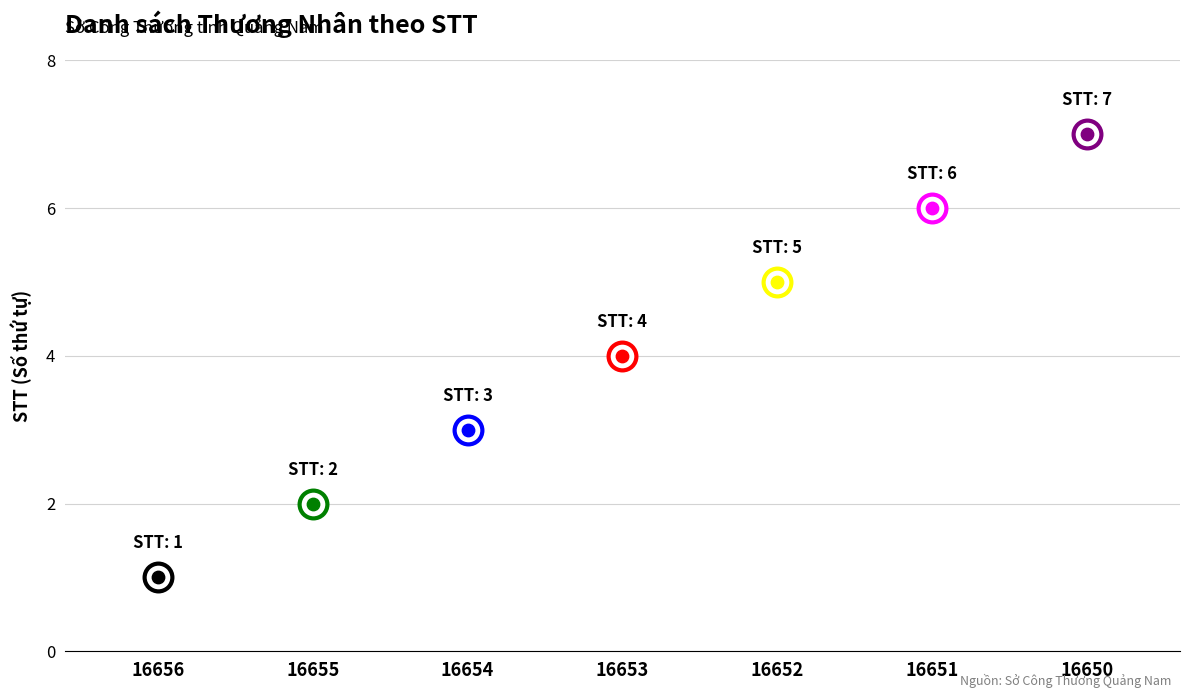

Between 03/GP-SCT (16655) and 02/GP-SCT (16653), which is larger?

02/GP-SCT (16653)